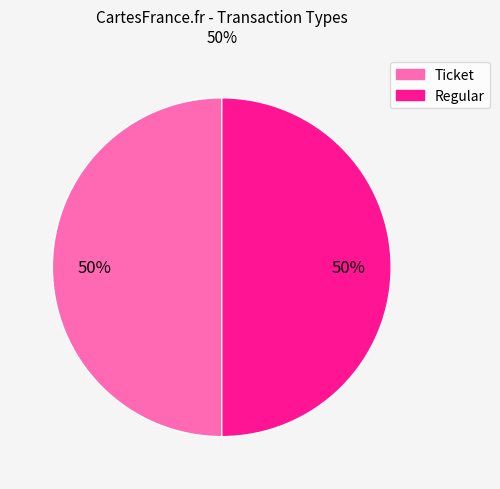

True or false: Regular accounts for 95% of the total.

False